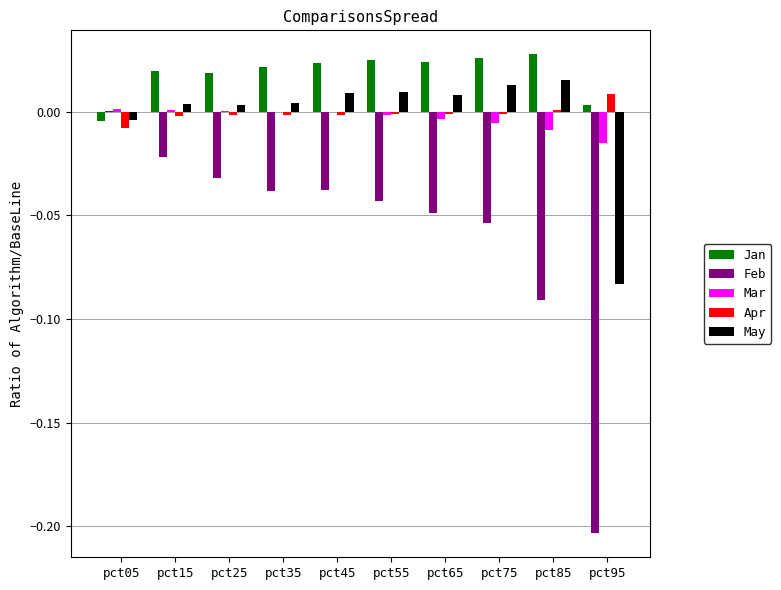

Which series has the largest total across all categories?

Jan